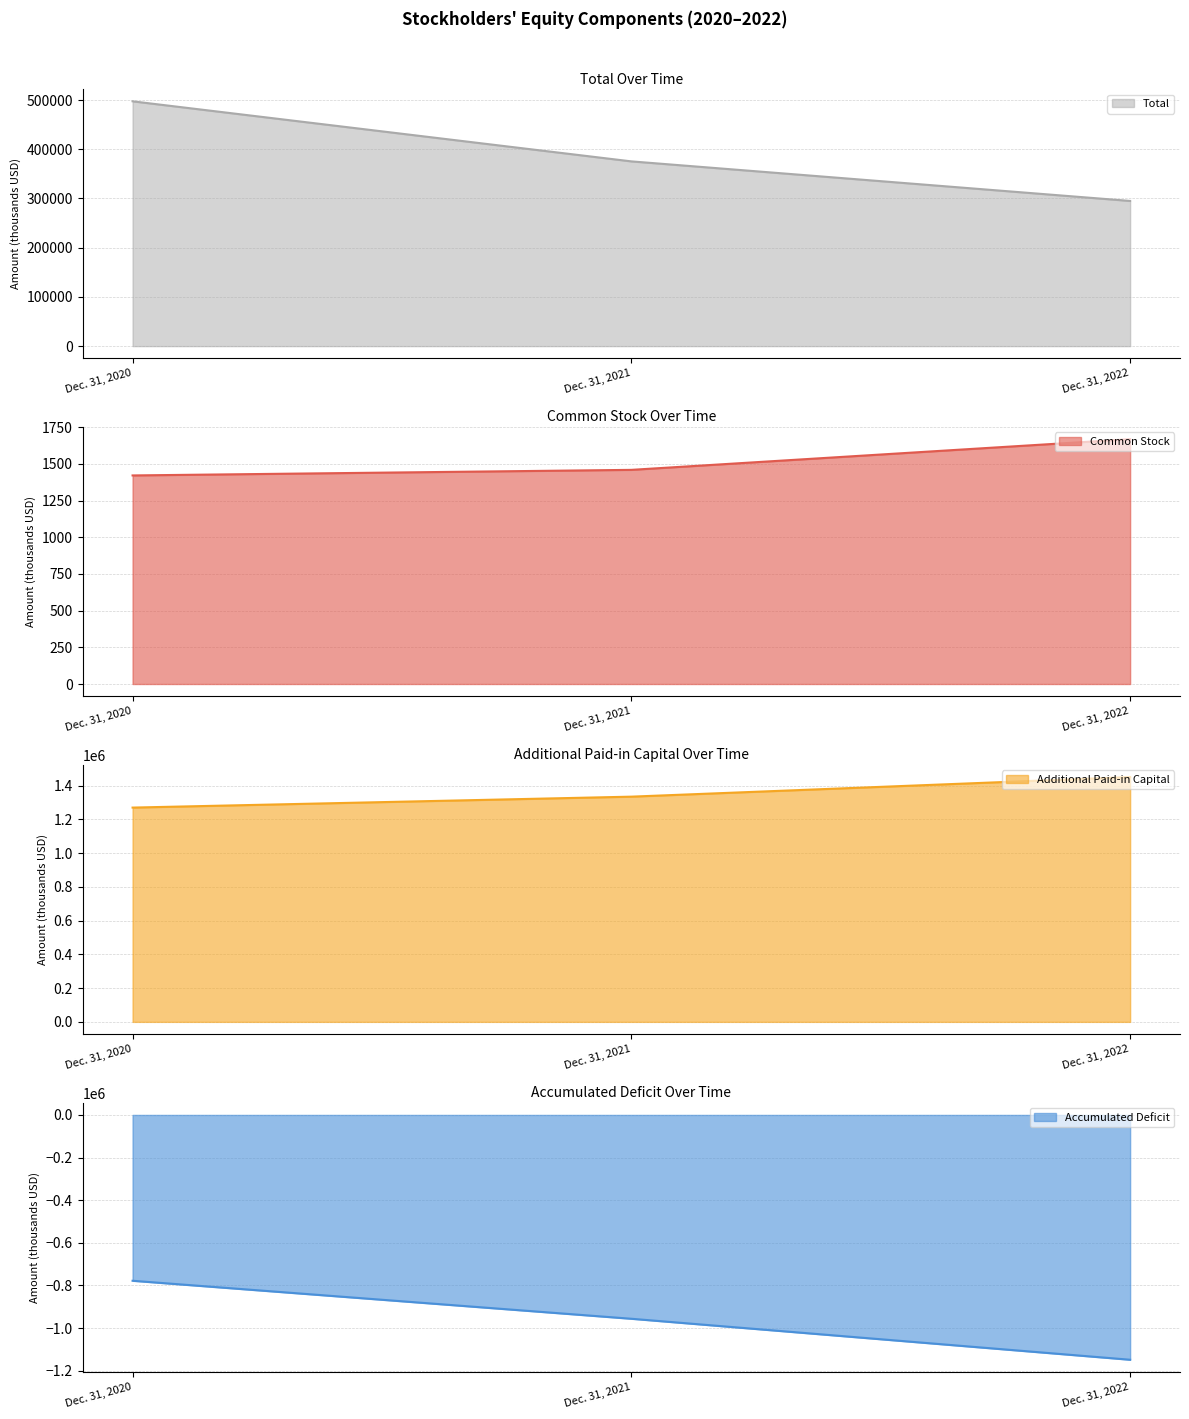

List the series in order of their peak value, lowest first.

Accumulated Deficit, Common Stock, Total, Additional Paid-in Capital